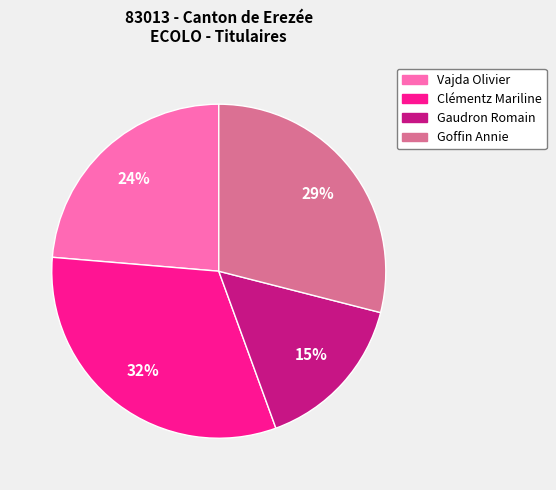

What is the largest slice in the pie chart?

Clémentz Mariline